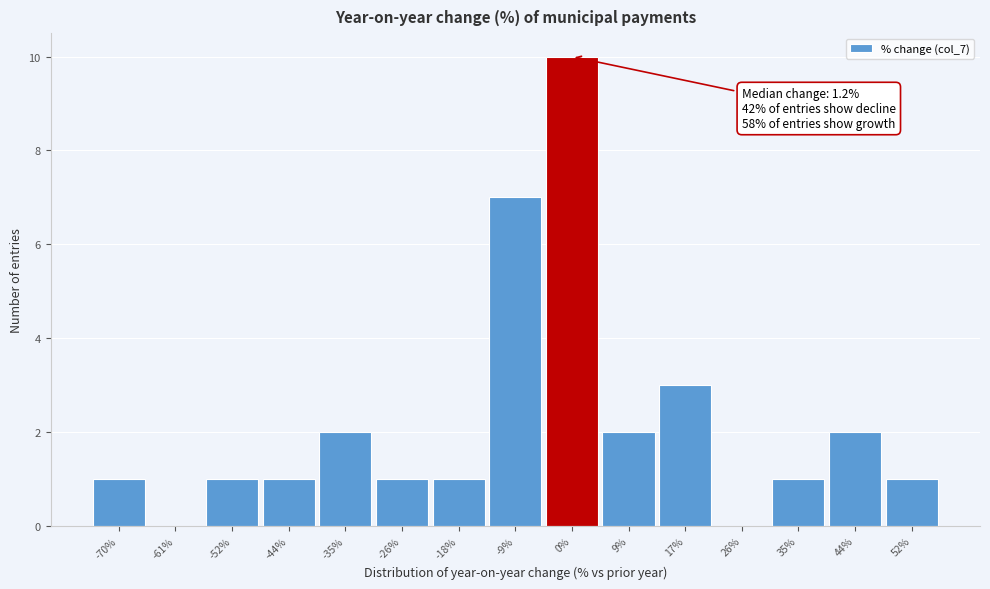

Reading left to right, transcribe all the data shown in this chart.

-70%=1	-61%=0	-52%=1	-44%=1	-35%=2	-26%=1	-18%=1	-9%=7	0%=10	9%=2	17%=3	26%=0	35%=1	44%=2	52%=1